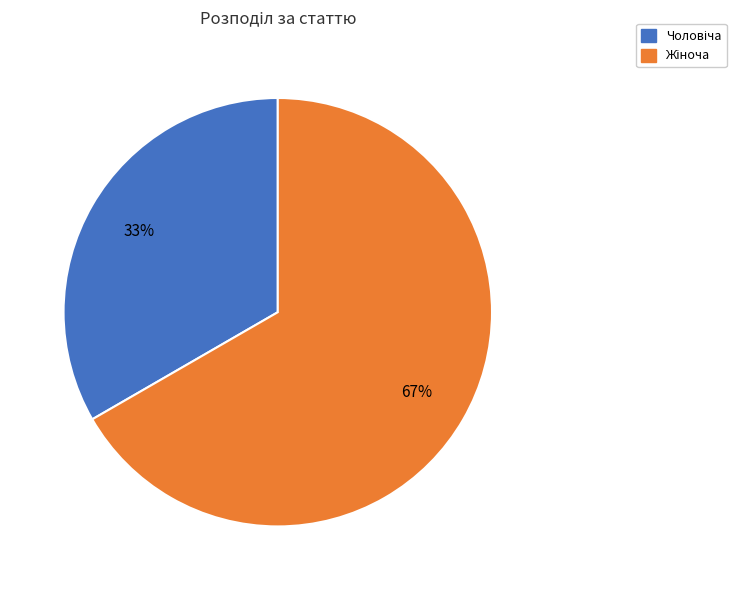

How many slices are in this pie chart?

2